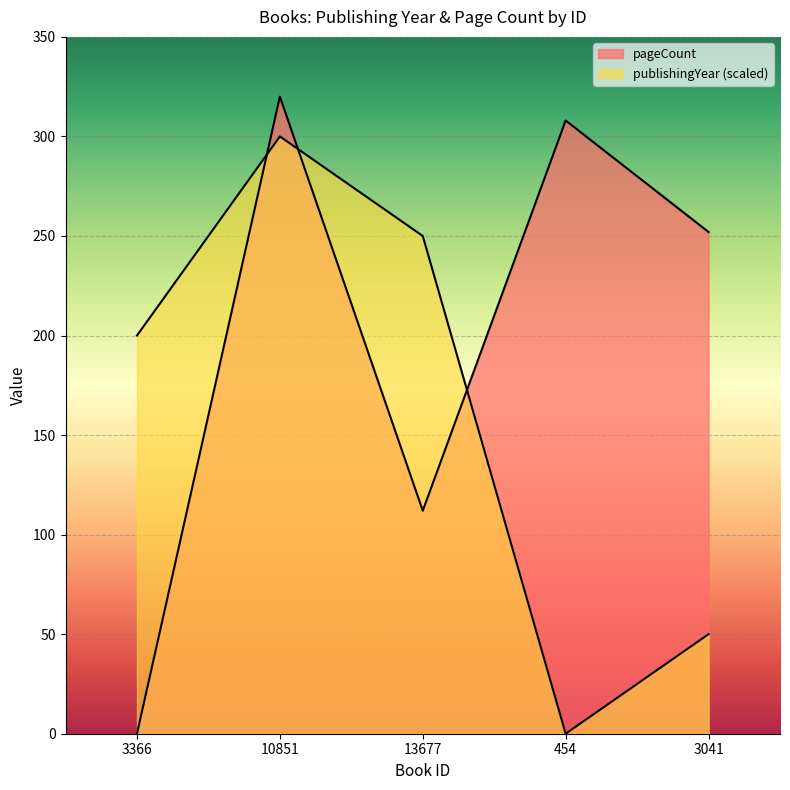

The publishingYear series shows -152 at 454. True or false?

False